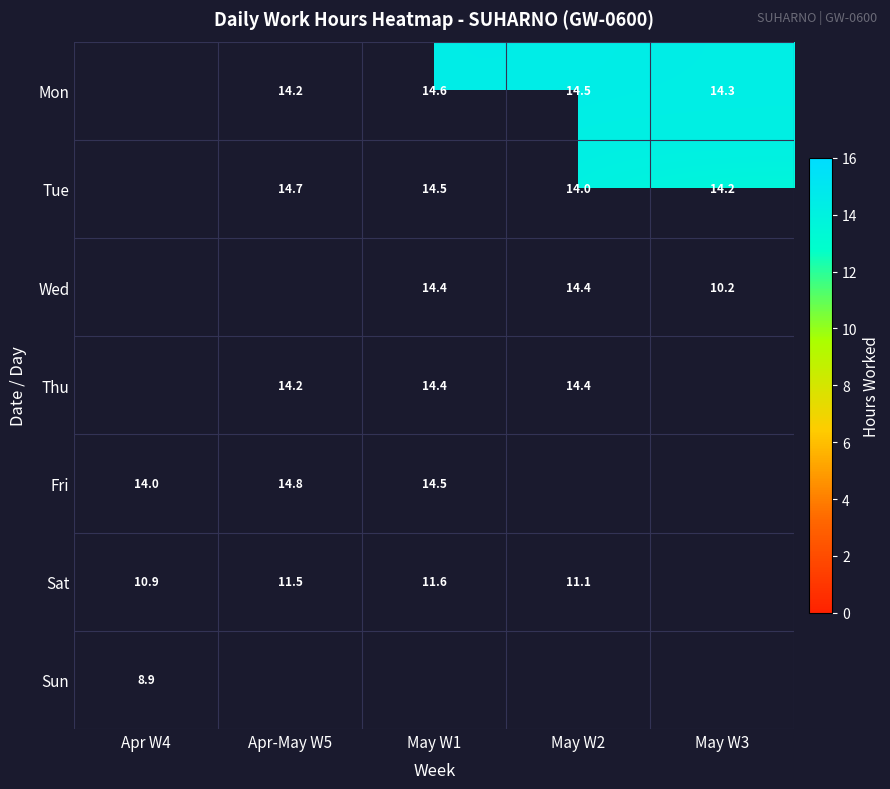

The value of Sat at Apr W4 is 6.9. True or false?

False